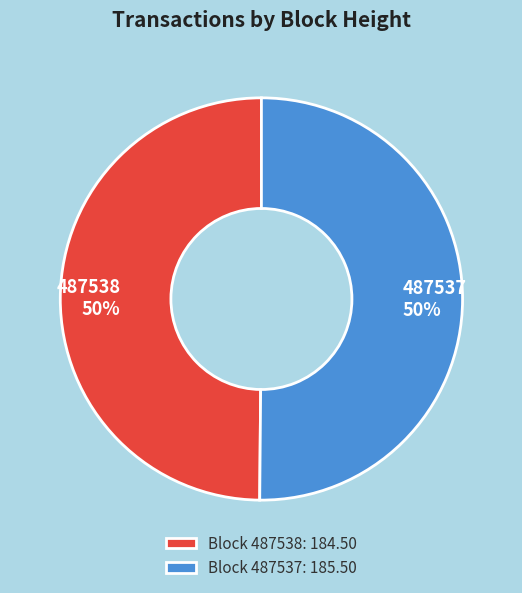

To the nearest percent, what is the average slice percentage?

50%